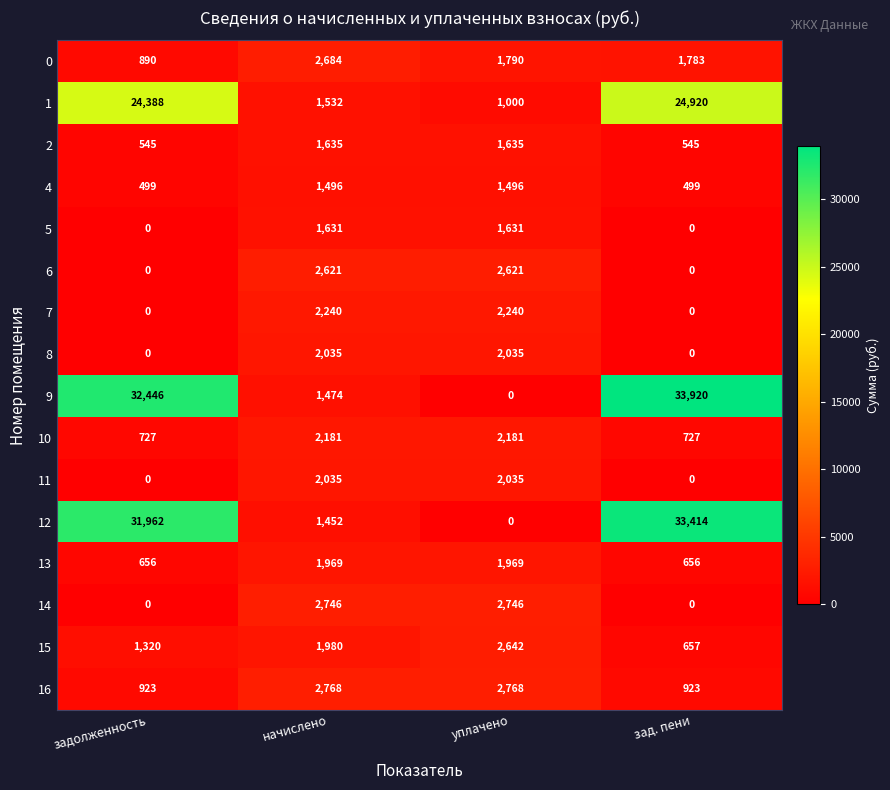

What is the average value of the 8 series?

1018